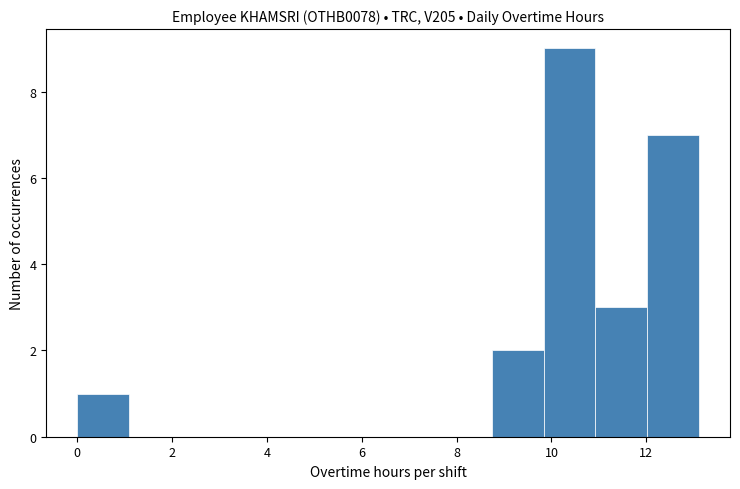

Reading left to right, list every bar in this chart as the range it spans on the x-axis followed by its height. Neither the bar edges nor the heights are printed on the chart, so give them approximately, as read against the axes.

0.0 to 1.0: 1
1.0 to 2.2: 0
2.2 to 3.2: 0
3.2 to 4.4: 0
4.4 to 5.4: 0
5.4 to 6.6: 0
6.6 to 7.6: 0
7.6 to 8.8: 0
8.8 to 9.8: 2
9.8 to 11.0: 9
11.0 to 12.0: 3
12.0 to 13.2: 7